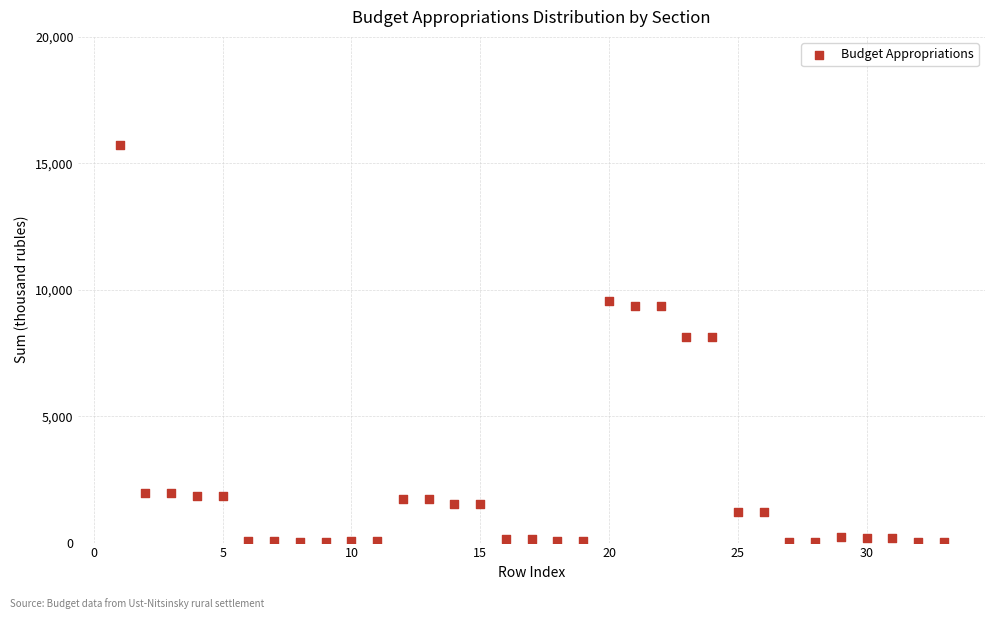

What is the range of Y values (max minus min)?

15692.6